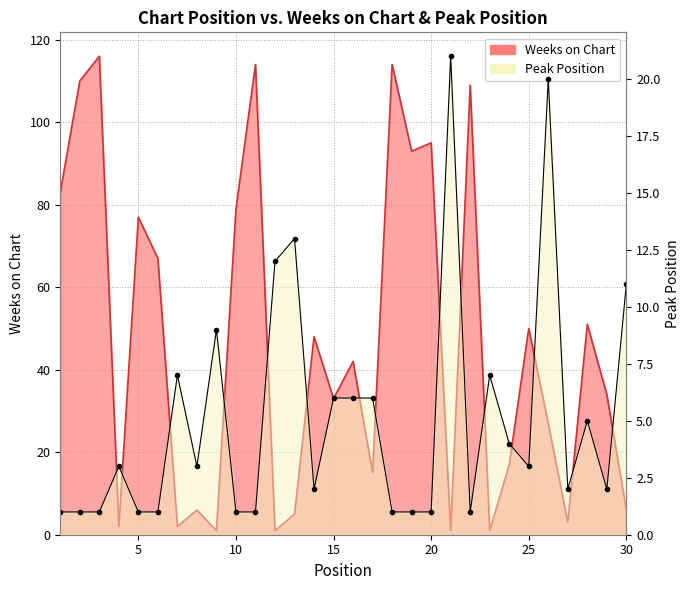

At how many categories does at least one series exceed 55?

11